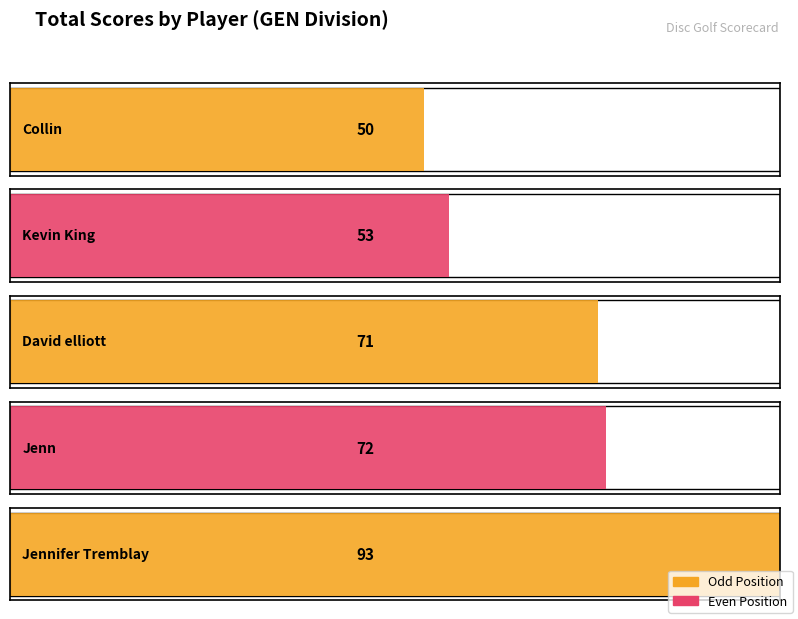

How many data points in round_total_score are less than 71?

2